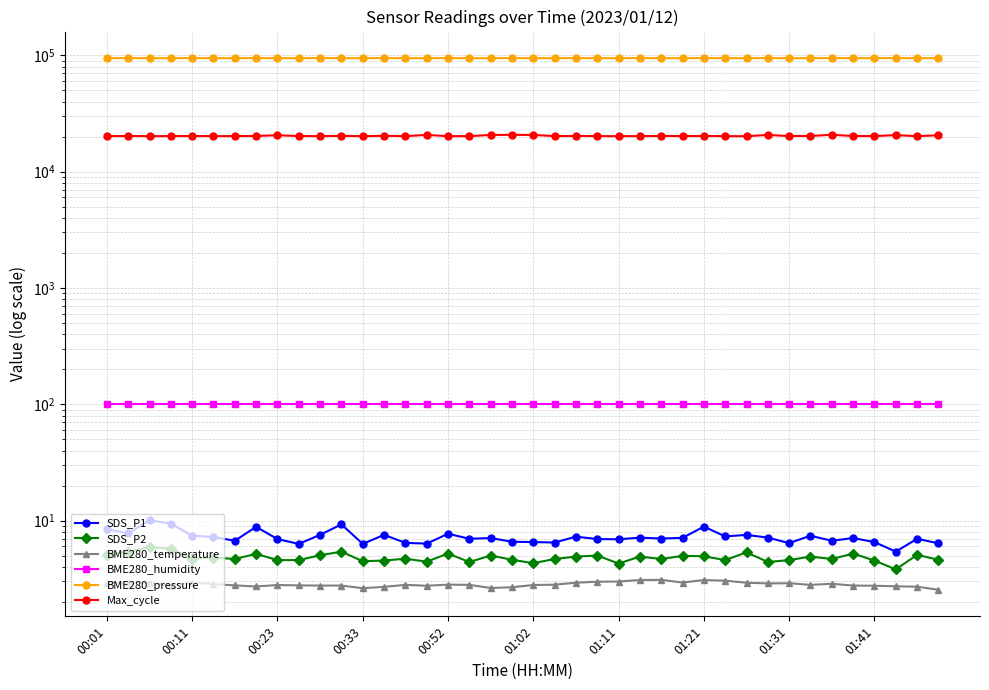

Which series has the largest range (max minus min)?

Max_cycle